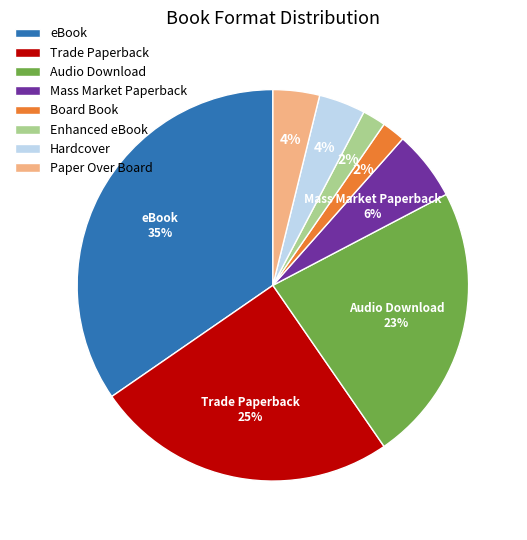

Approximately how many times larger is the value at Hardcover compared to Board Book?

2.0